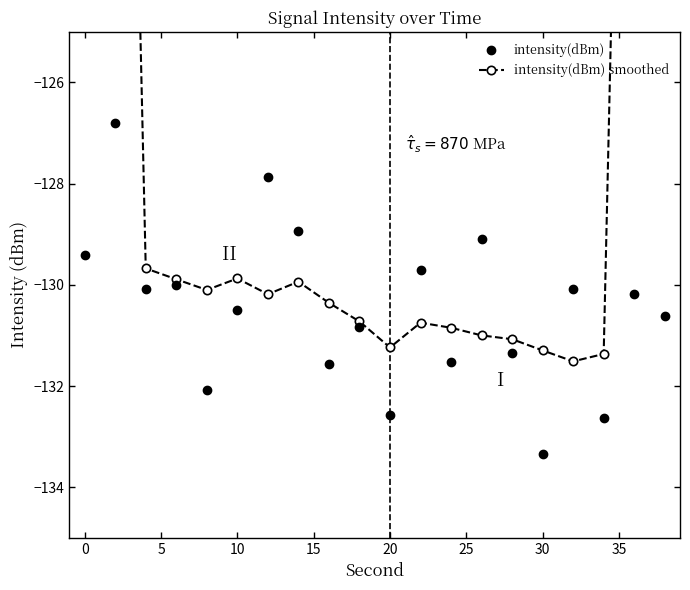

True or false: intensity(dBm) has more than 0 points higher than both neighbors.

True